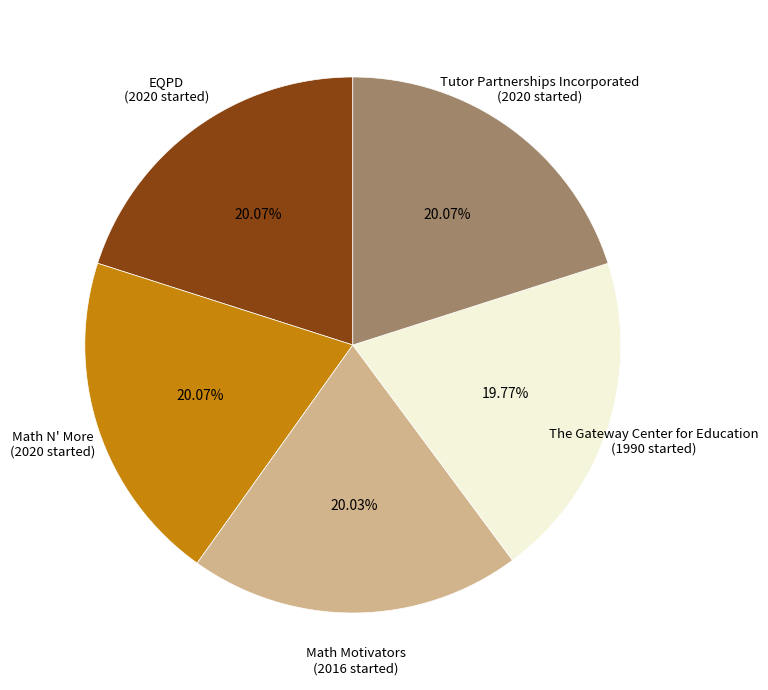

Combined, do Math N' More (2020 started) and Math Motivators (2016 started) account for over 50%?

No